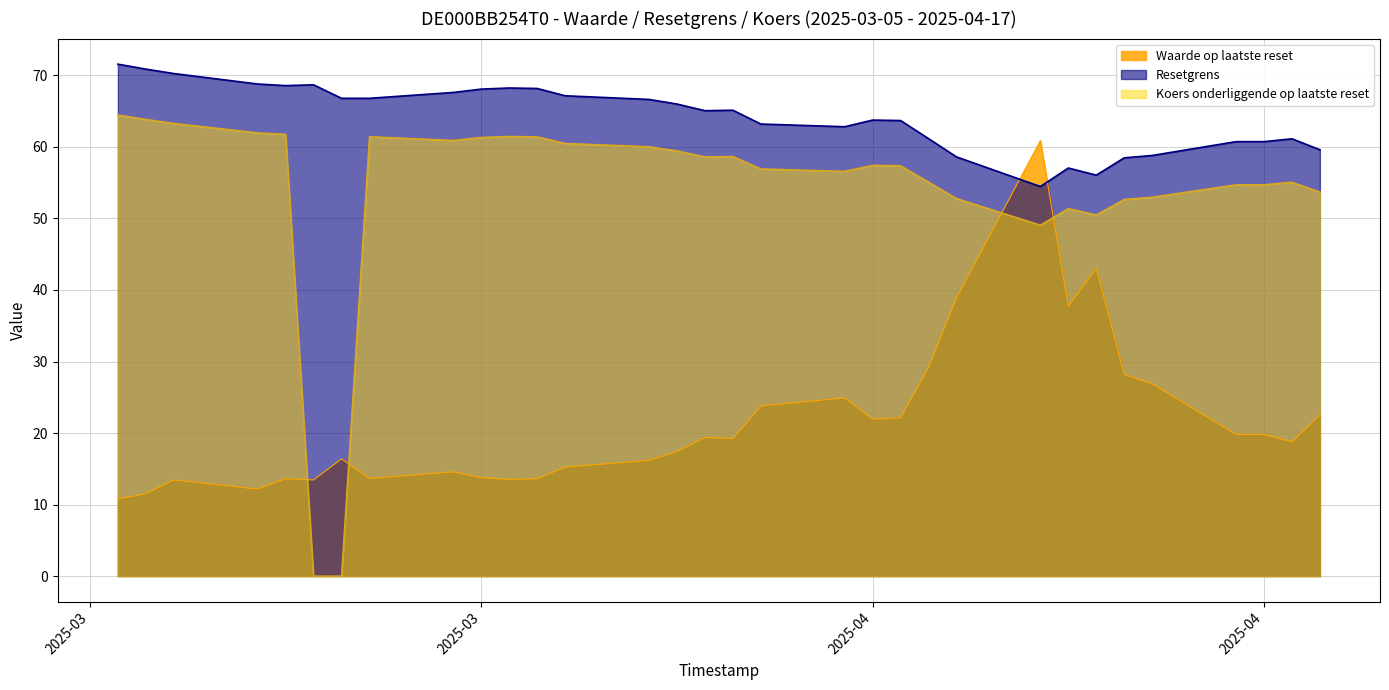

Where is Waarde op laatste reset nearest to the value 35?

2025-04-08